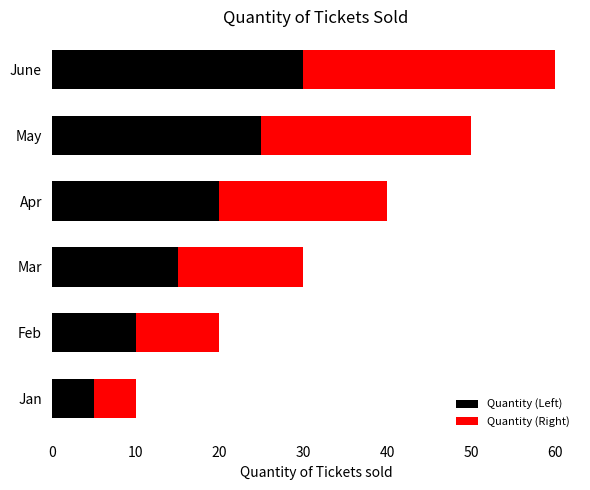

Count the number of categories in the chart.

6